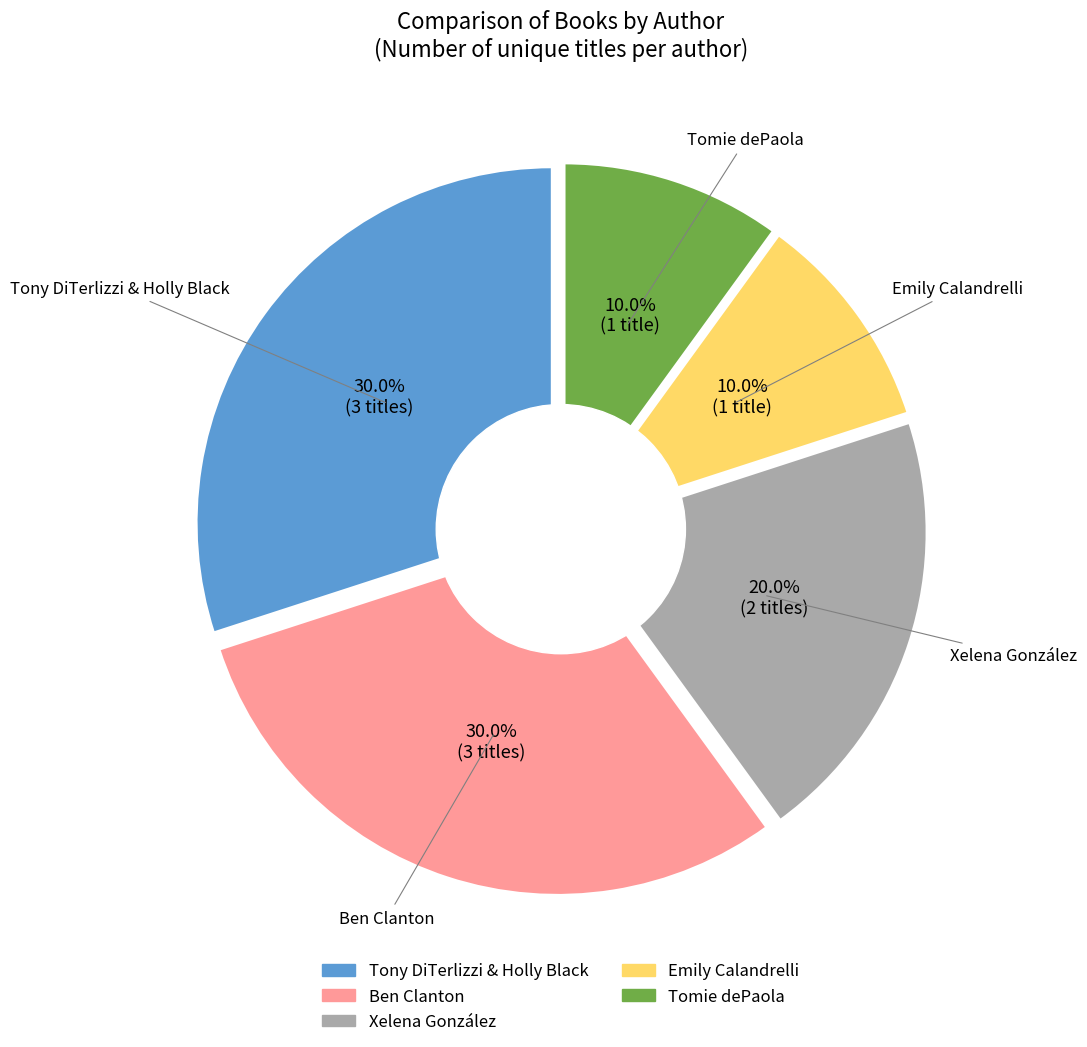

Is there a majority slice in this chart?

No